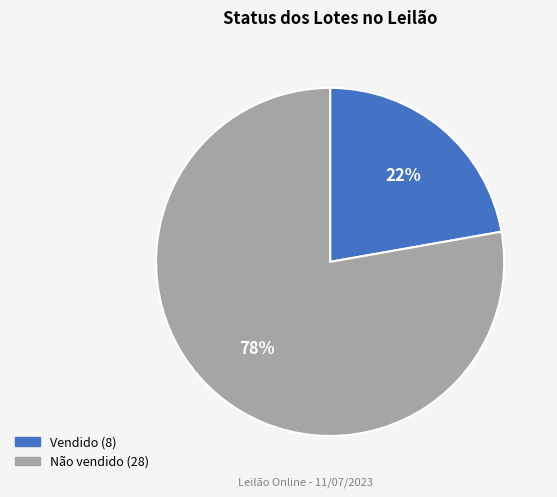

To the nearest percent, what is the difference between the Vendido and Não vendido slice percentages?

56%